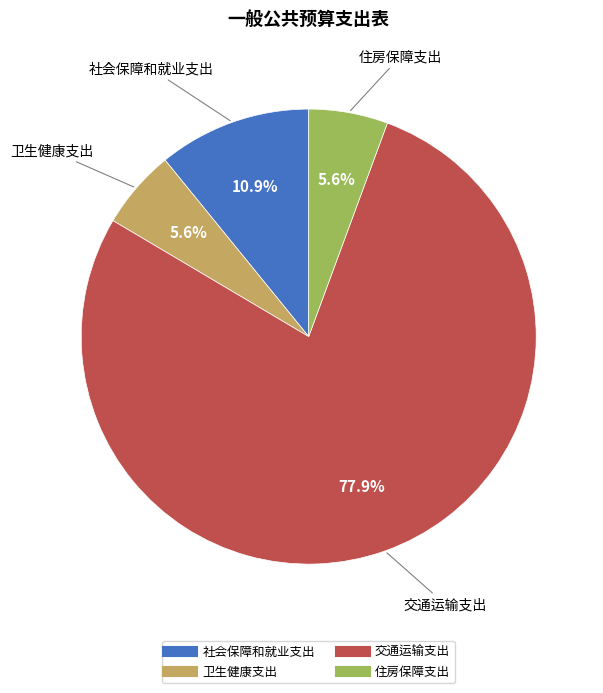

To the nearest percent, what percentage of the pie is 住房保障支出?

6%